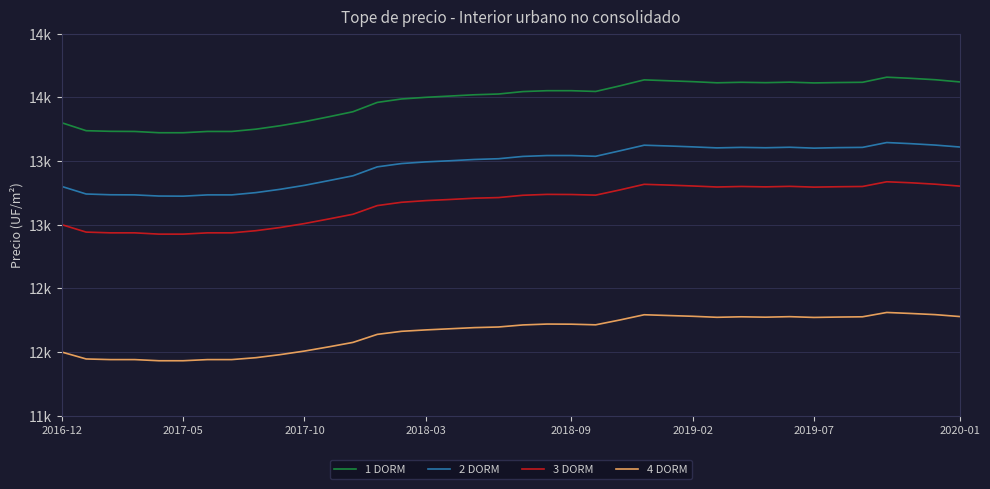

Which series has the largest total across all categories?

1 DORM